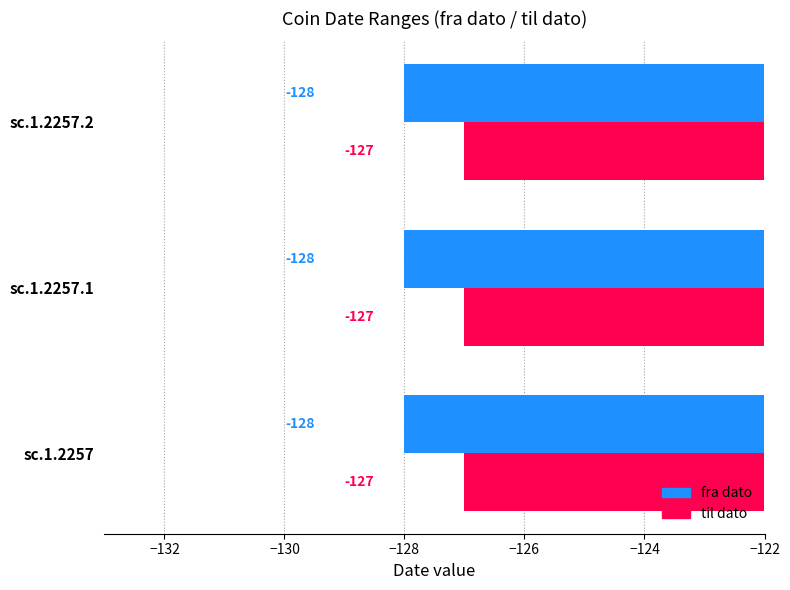

Which series has the largest total across all categories?

til dato